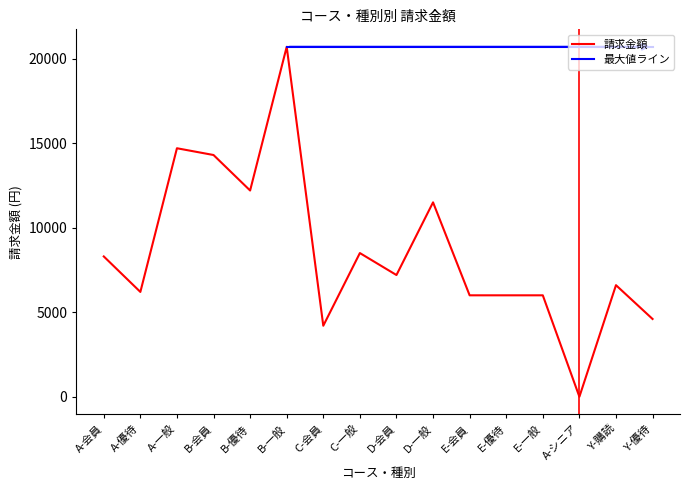

What is the difference between the second highest and minimum values?

14700